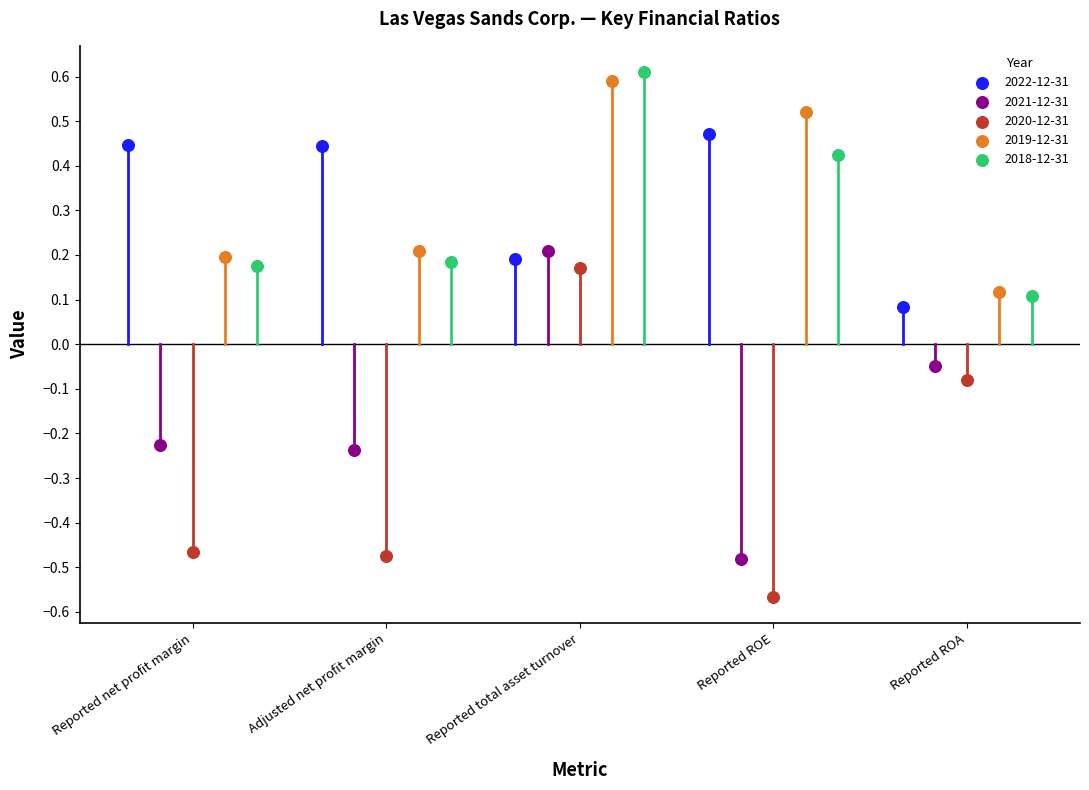

Which series has the widest spread of Y values?

2020-12-31